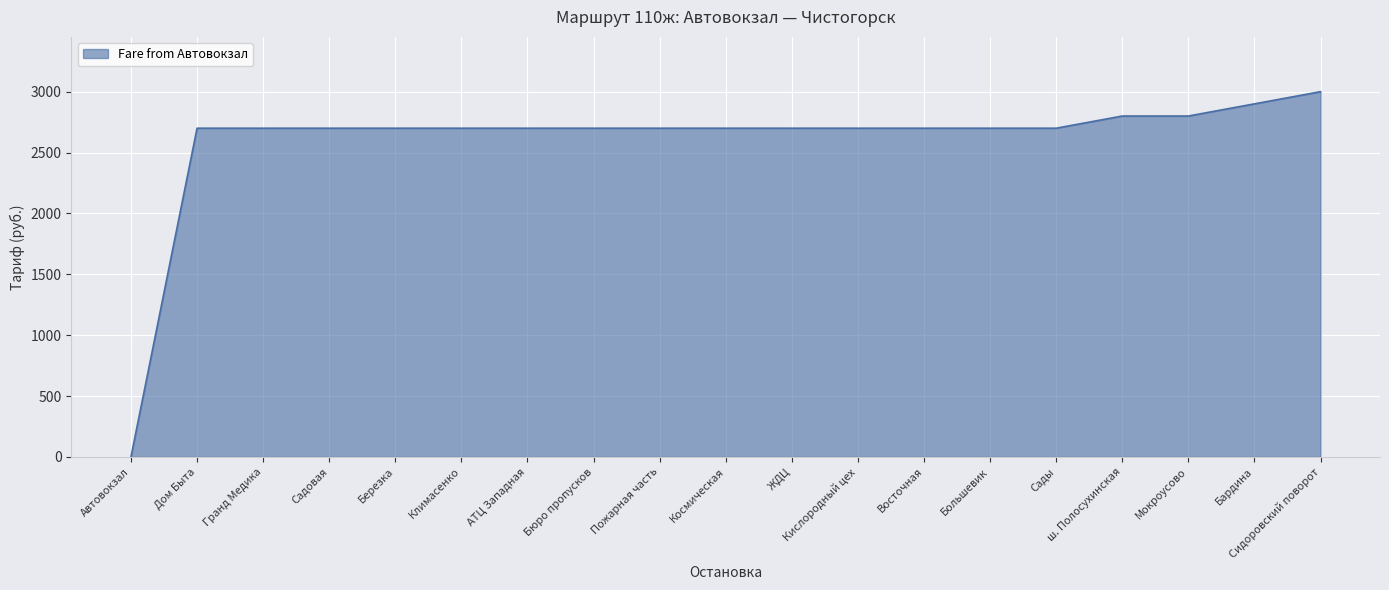

Between Автовокзал and Кислородный цех, which is larger?

Кислородный цех